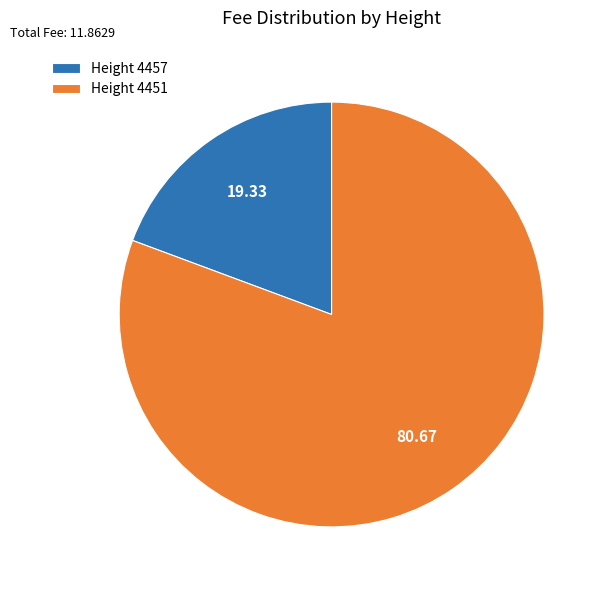

Does Height 4451 represent more than half of the total?

Yes